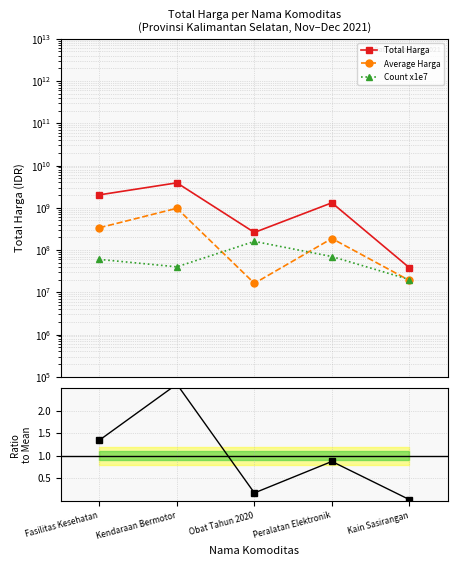

Reading left to right, what are all the values shown in this chart?

Total Harga: 2020217015.0	3888564100.0	260420170.0	1311220800.0	38075000.0
Average Harga: 336702835.8	972141025.0	16276260.6	187317257.1	19037500.0
Count x1e7: 60000000.0	40000000.0	160000000.0	70000000.0	20000000.0
Ratio to Mean: 1.3	2.6	0.2	0.9	0.0